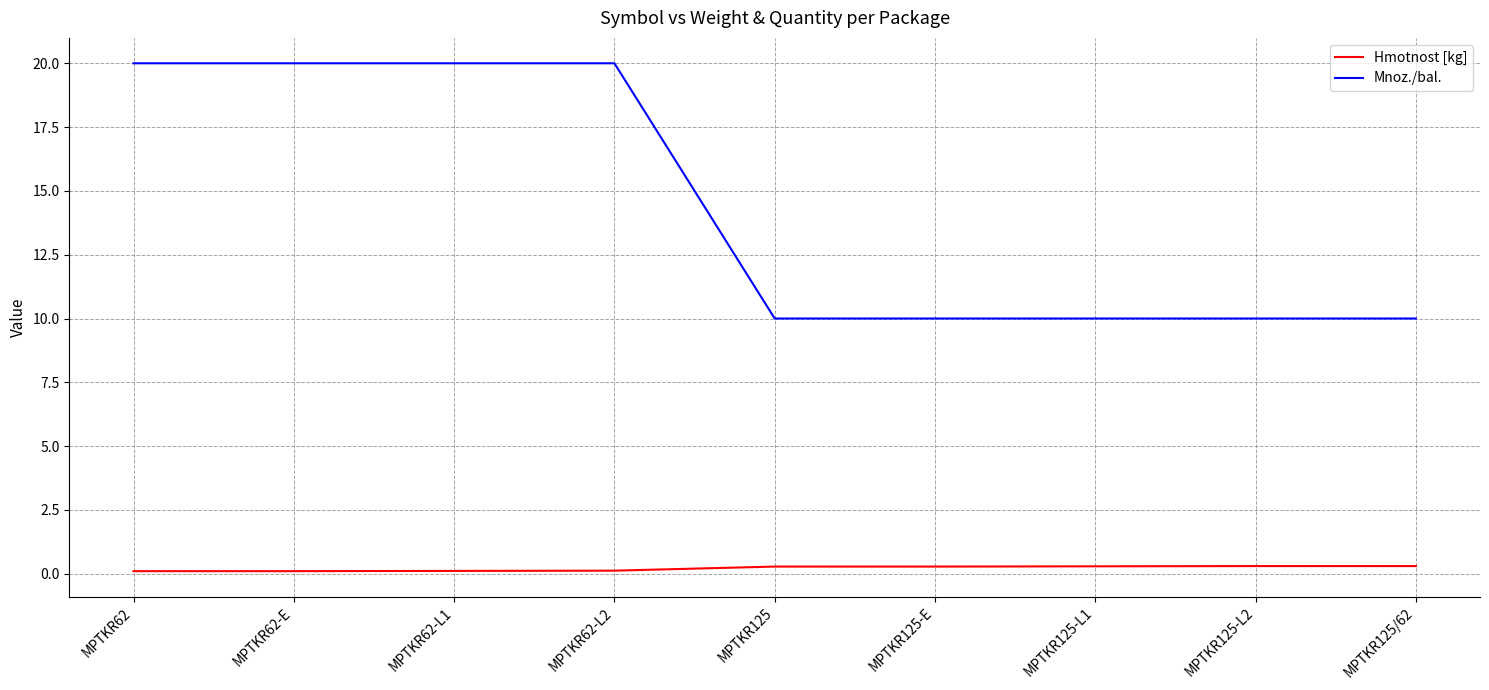

What is the difference between the maximum and minimum values in the Hmotnost [kg] series?

0.2